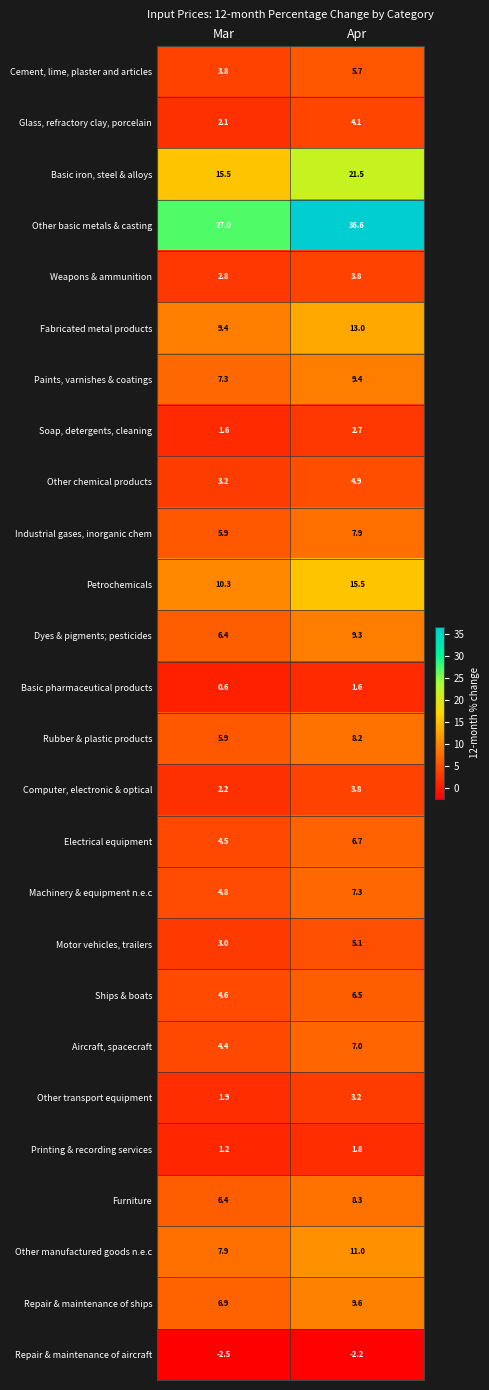

At which label is Rubber & plastic products closest to 7?

Mar